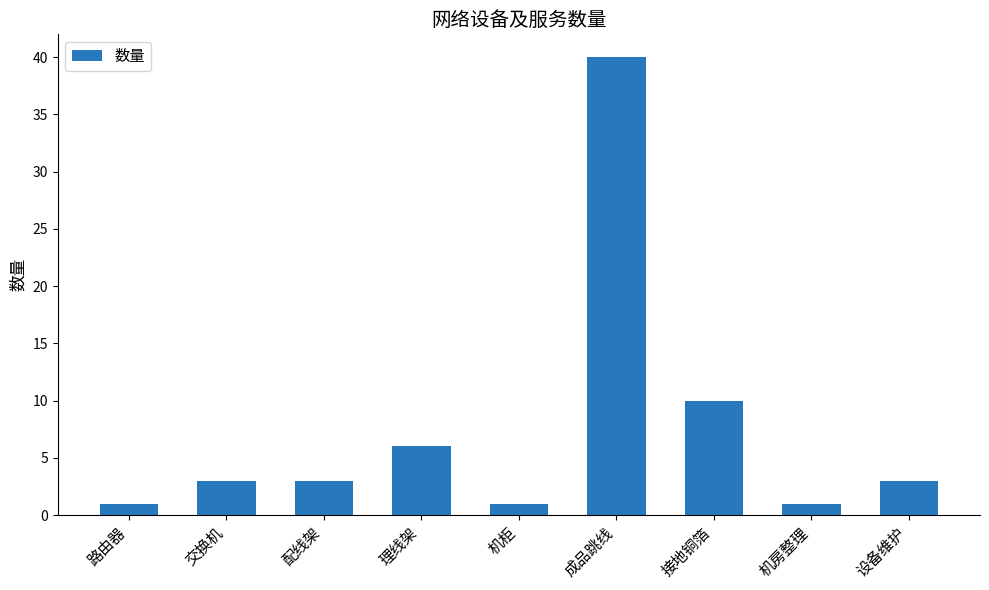

Are the bars horizontal?

No